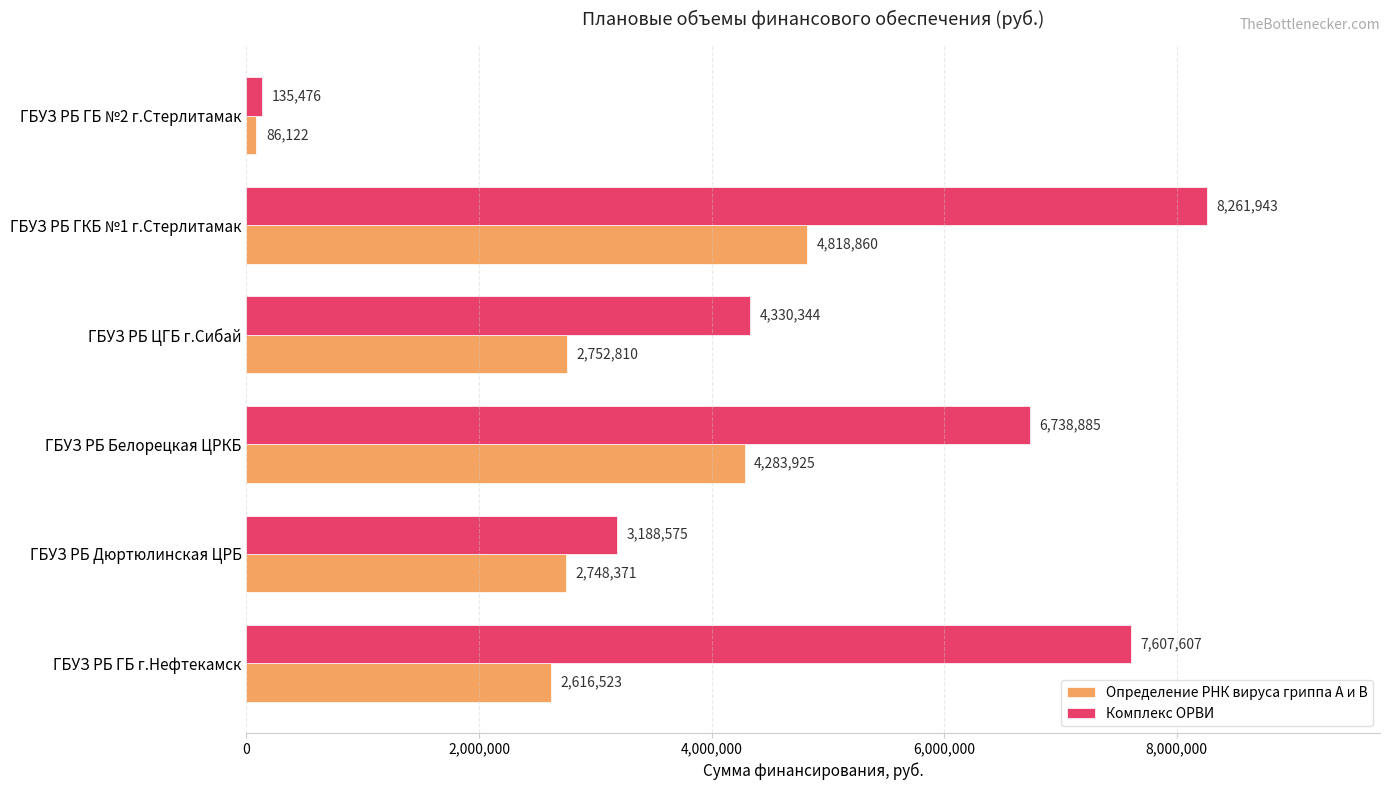

The Комплекс ОРВИ series shows 4330344 at ГБУЗ РБ ЦГБ г.Сибай. True or false?

True